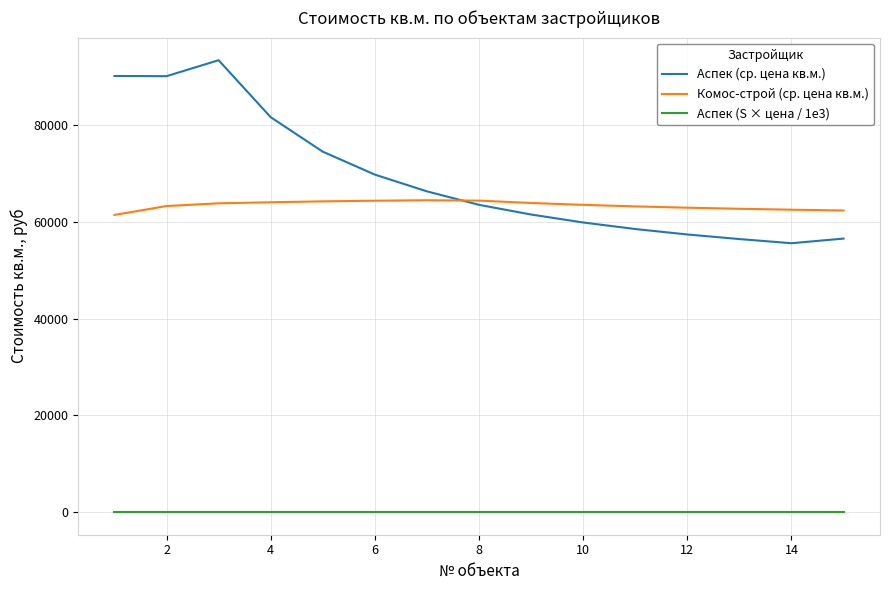

What is the greatest value displayed?

93400.8